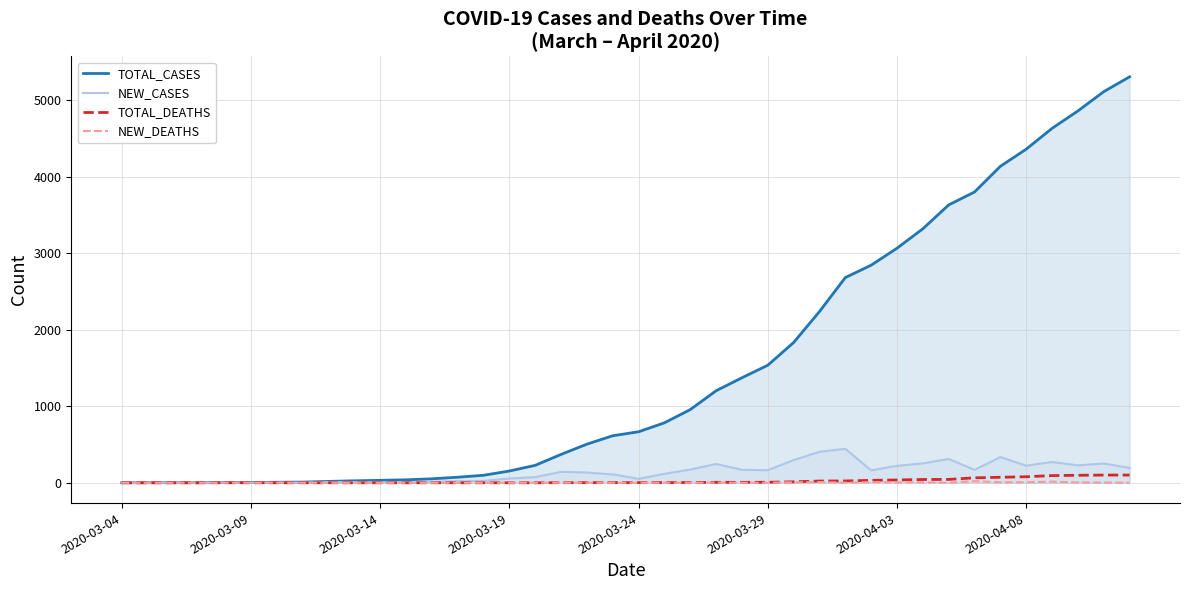

True or false: TOTAL_CASES and TOTAL_DEATHS cross at least once.

False